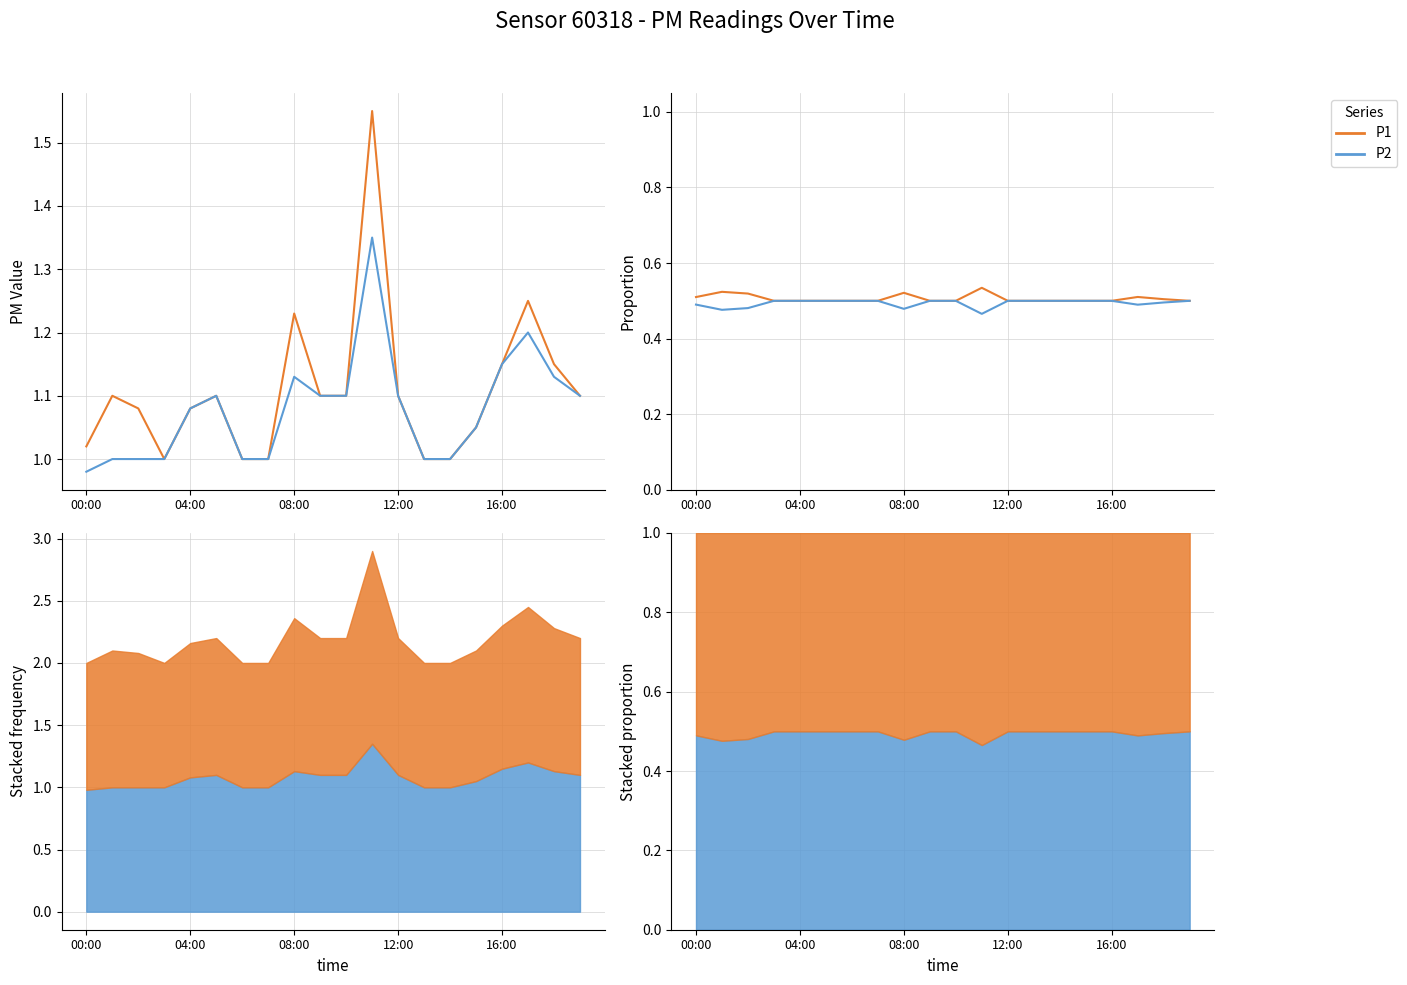

What is the value of the P2 point at the 9th from the left?

0.5